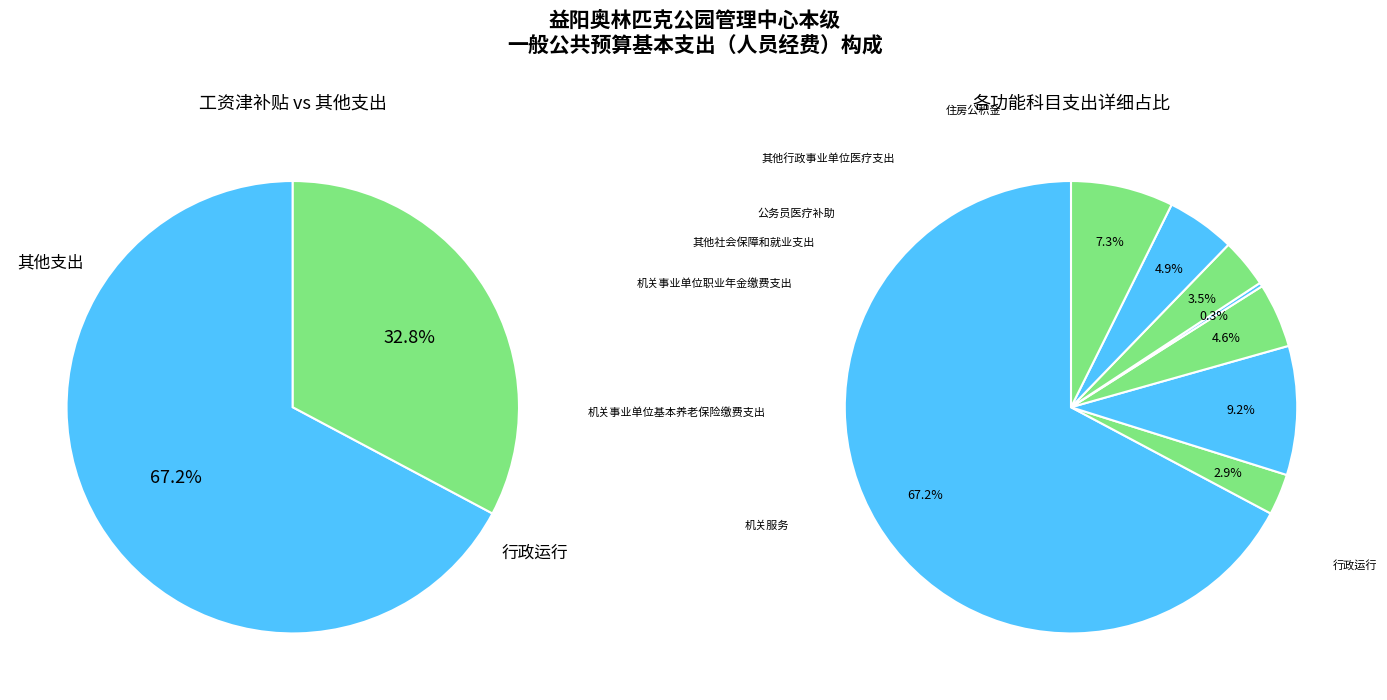

Which slice is the smallest?

其他社会保障和就业支出